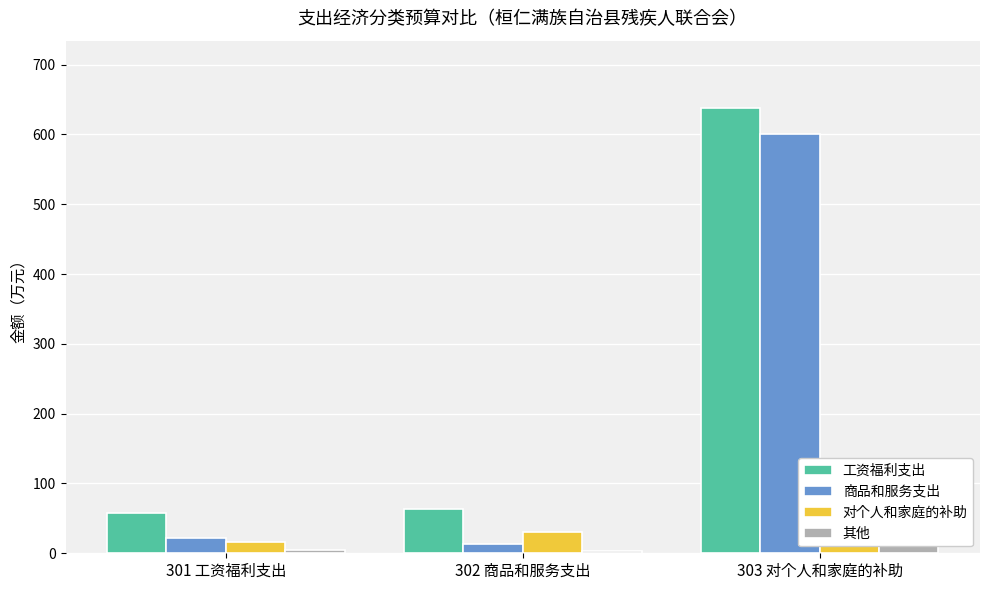

Does the chart contain stacked bars?

No